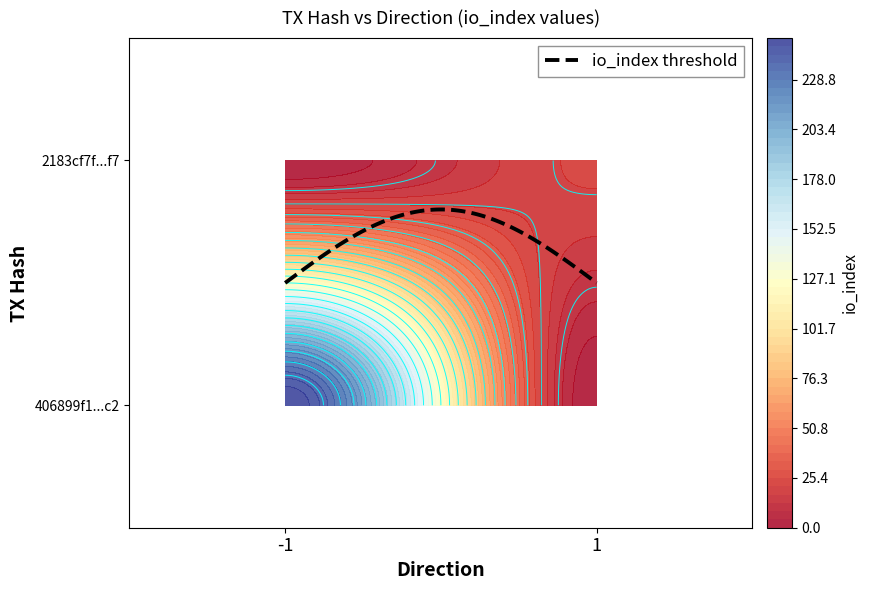

Is it true that 2183cf7f6d3ceade23e9dd4fb0565982e9761f7 equals 29 at io_index?

False